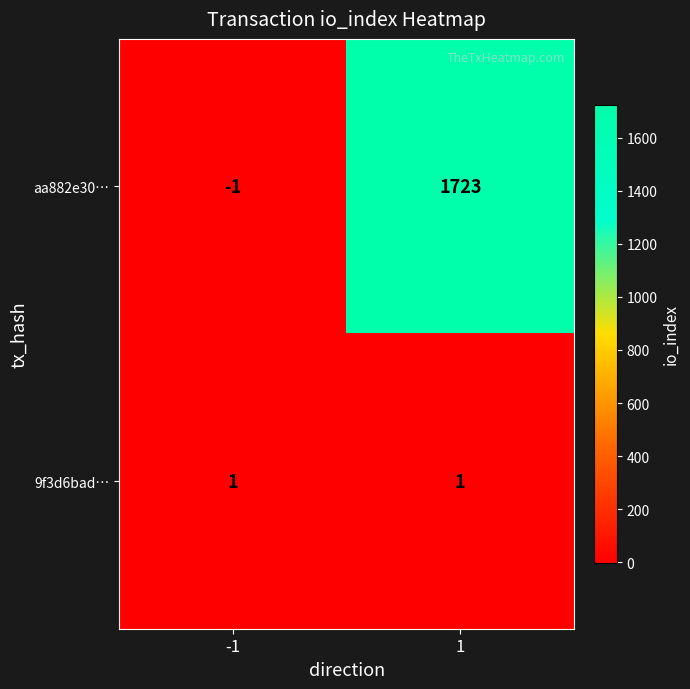

List the series in order of their peak value, highest first.

aa882e30…, 9f3d6bad…